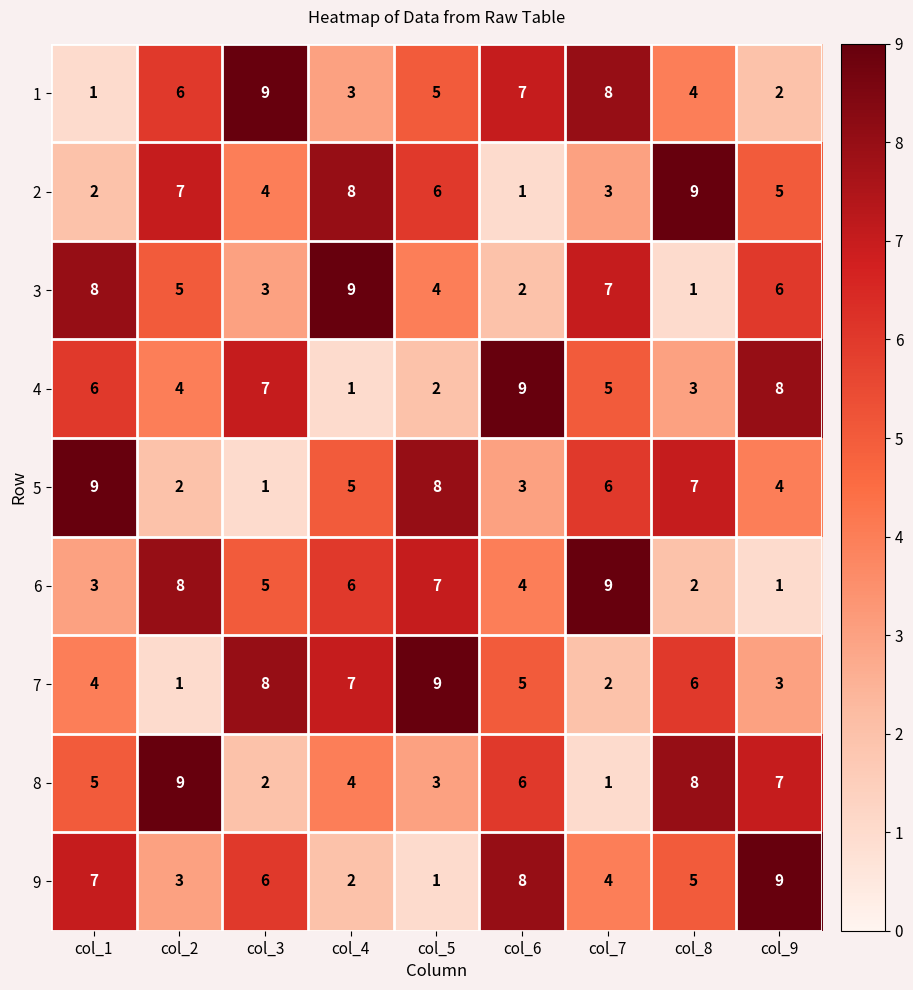

Which series changed the most between col_3 and col_5?

5